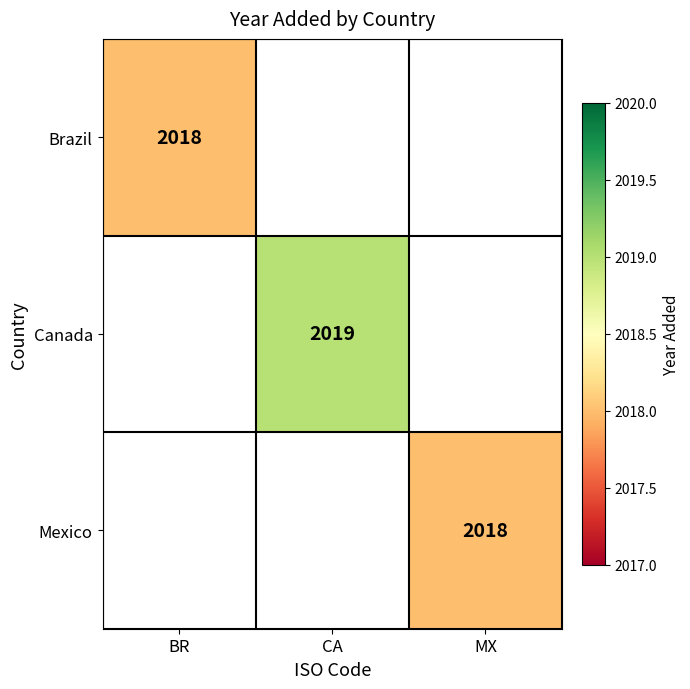

True or false: Brazil has a value of 763 at BR.

False